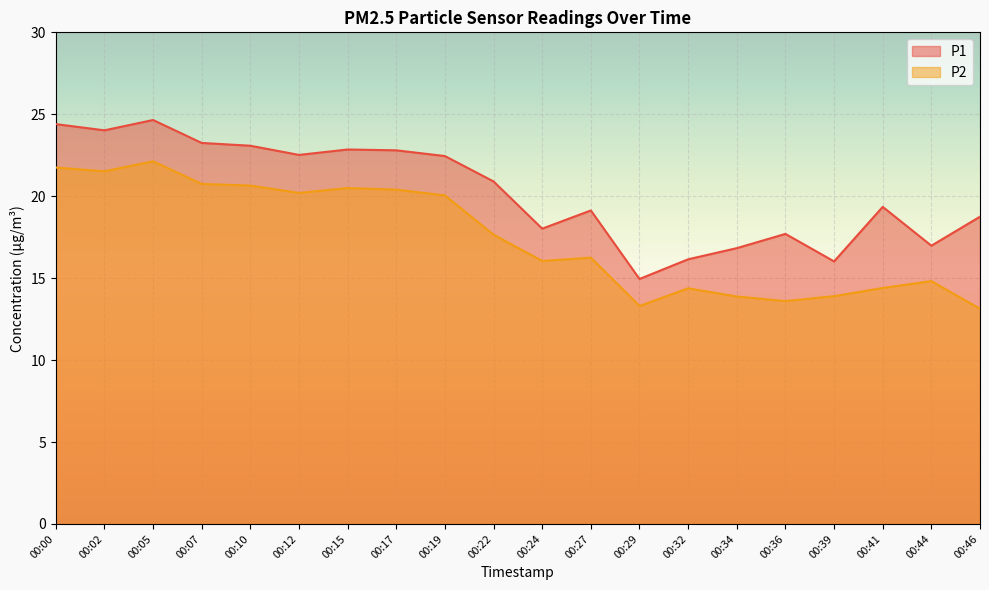

What are all the series names shown in the legend?

P1, P2